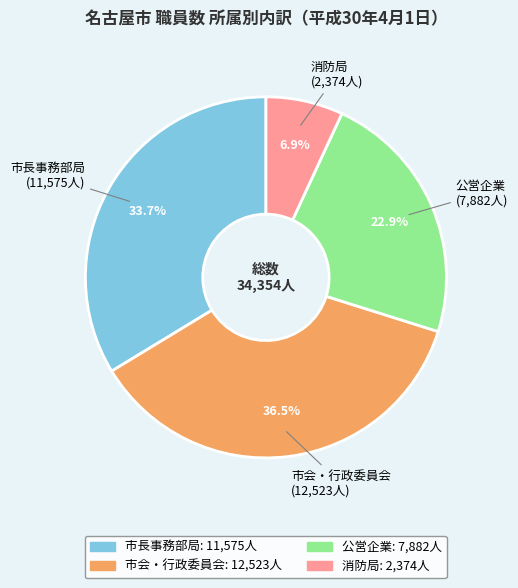

Count the number of slices in the pie.

4